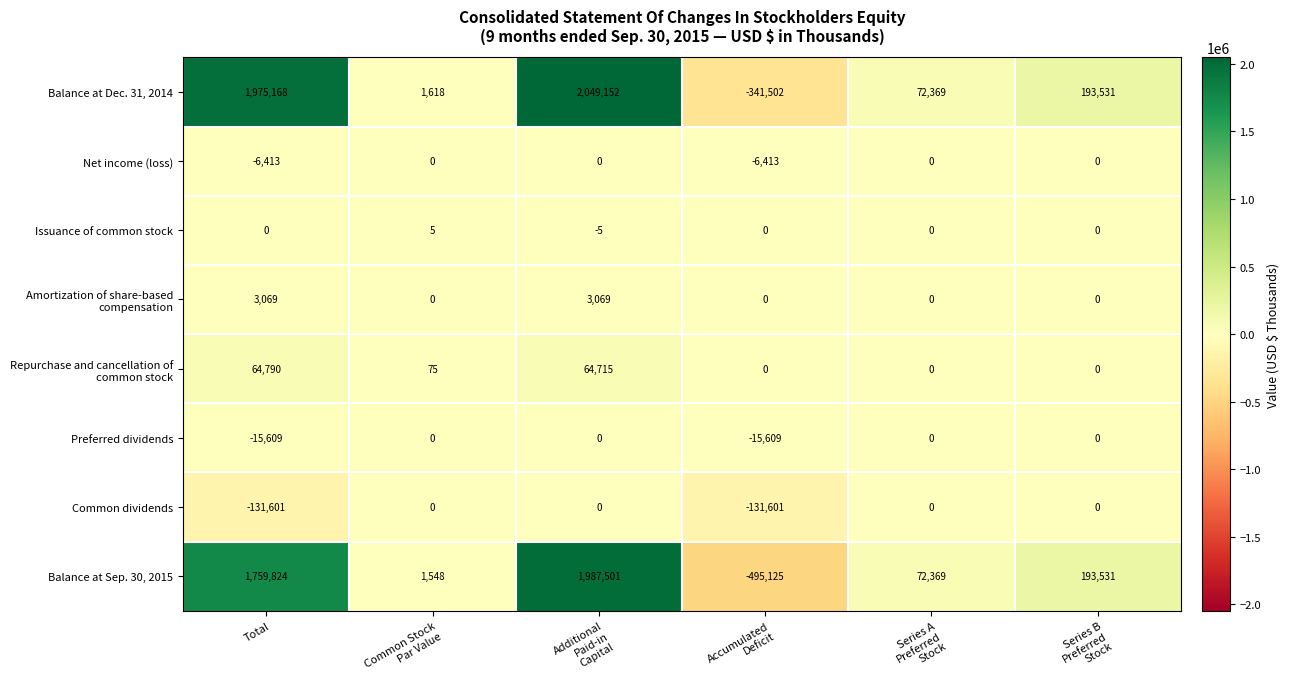

What is the average value of the Balance at Dec. 31, 2014 series?

658389